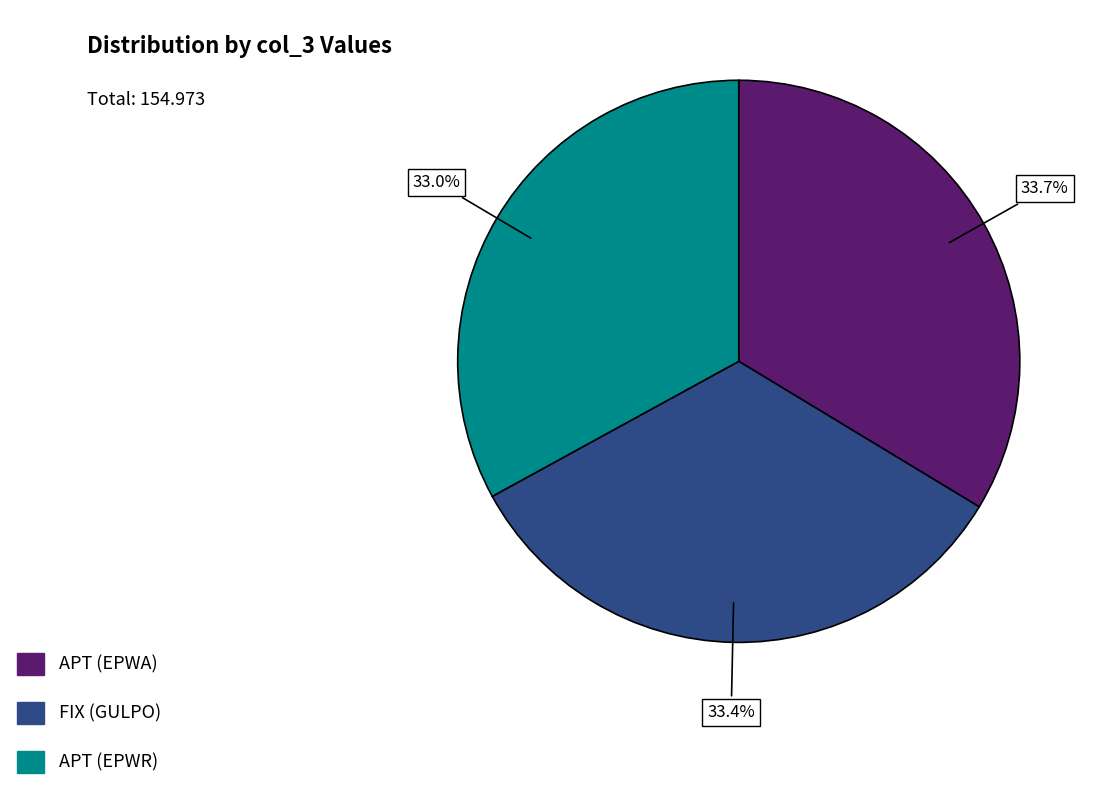

What is the ratio of the value at FIX (GULPO) to the value at APT (EPWA)?

1.0